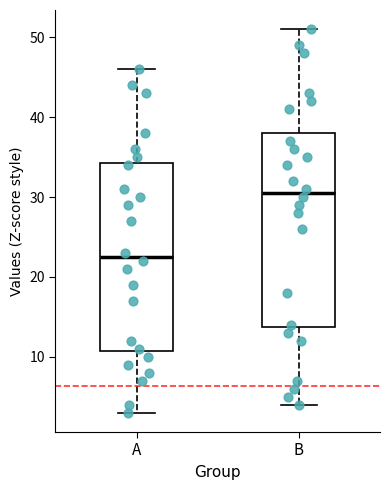

Which box has the highest median line?

B